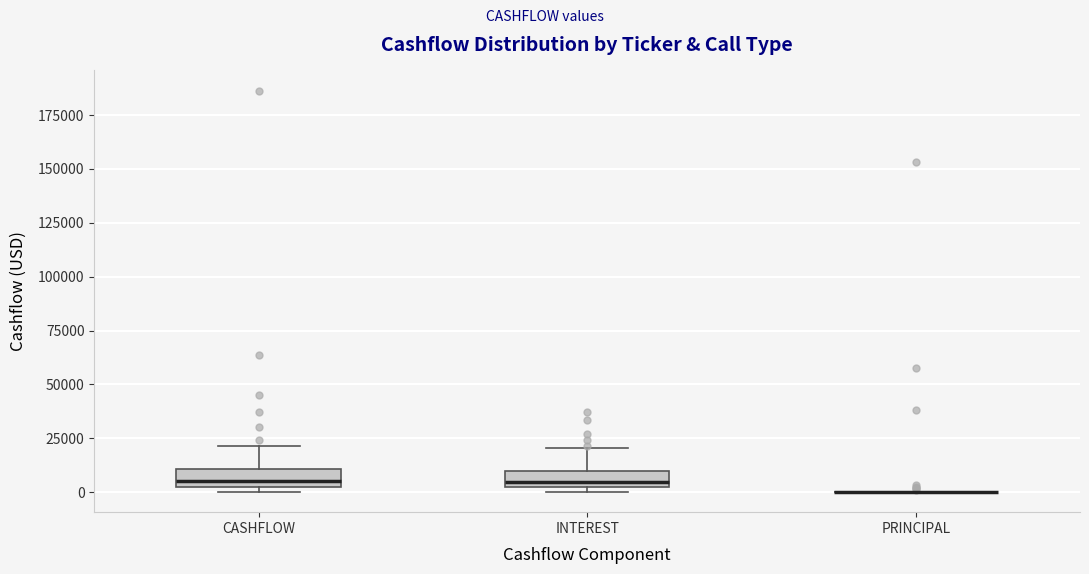

Where does the median line of the box for INTEREST sit on the y-axis? The values are not printed on the chart, so give them approximately, as read against the axis.

5000